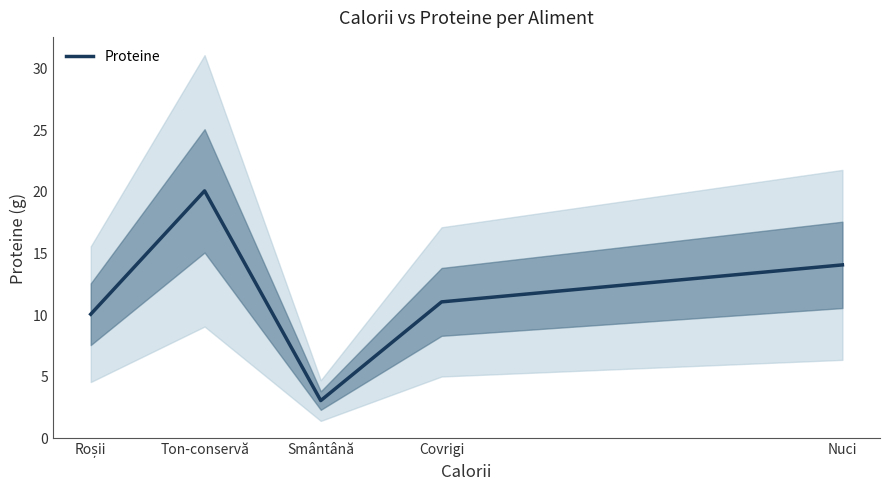

Rank the categories by value from lowest to highest.

Smântână, Roșii, Covrigi, Nuci, Ton-conservă